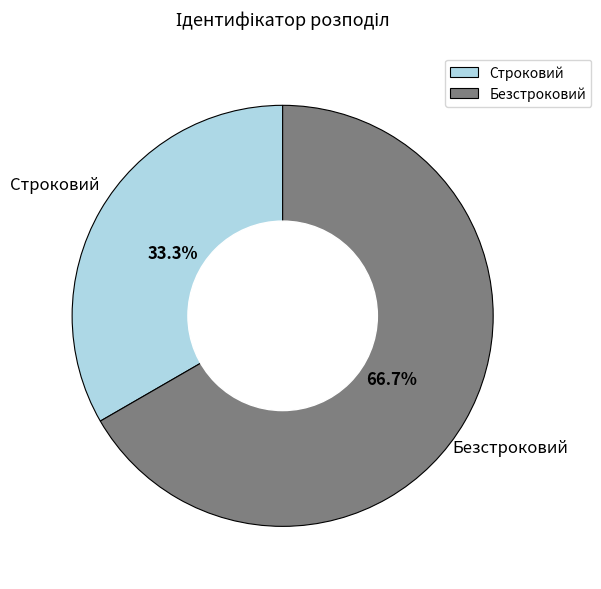

How many slices are in this pie chart?

2